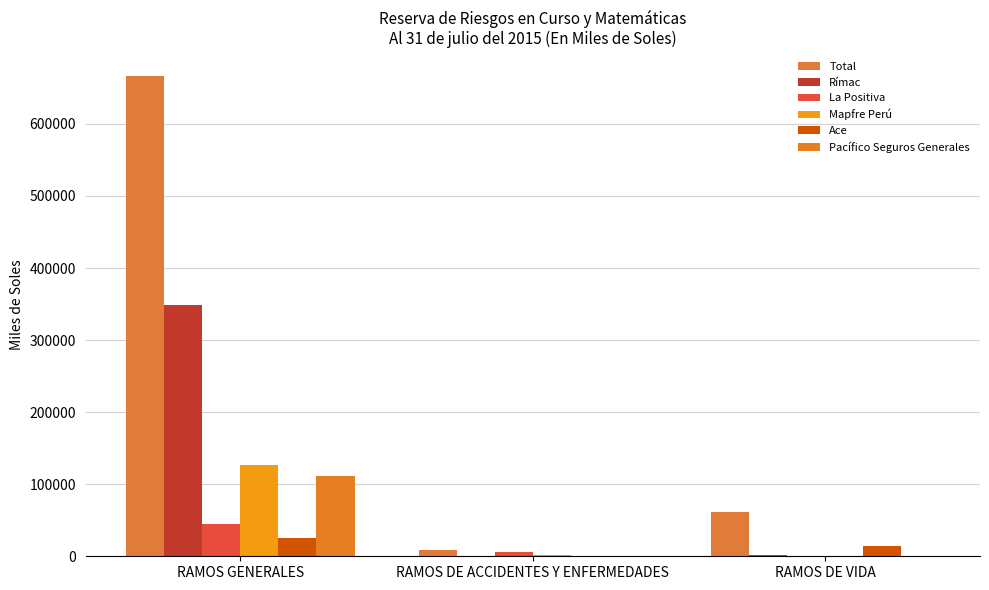

How many series are shown in this chart?

6